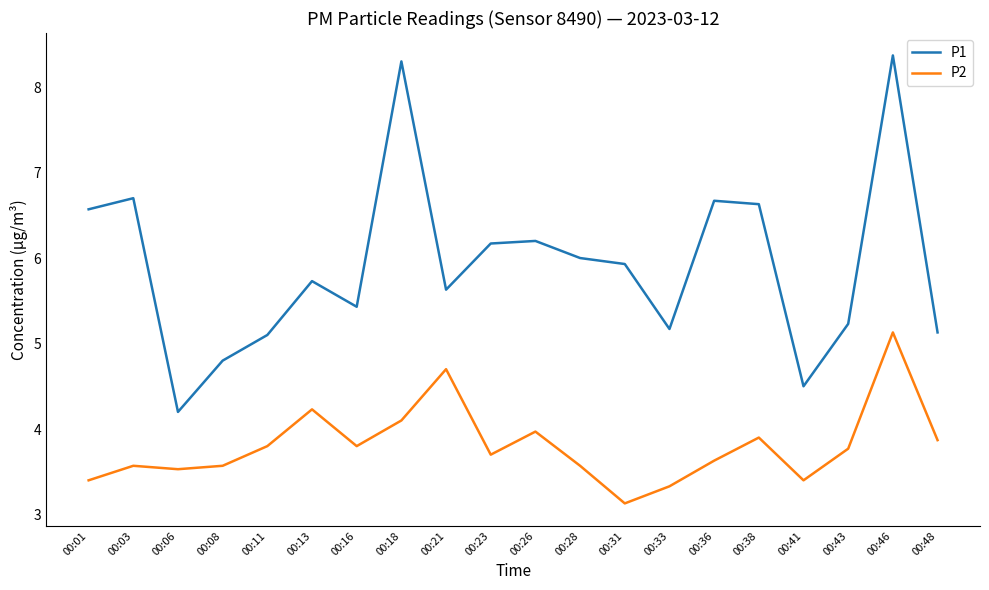

True or false: P2 and P1 intersect in this chart.

False